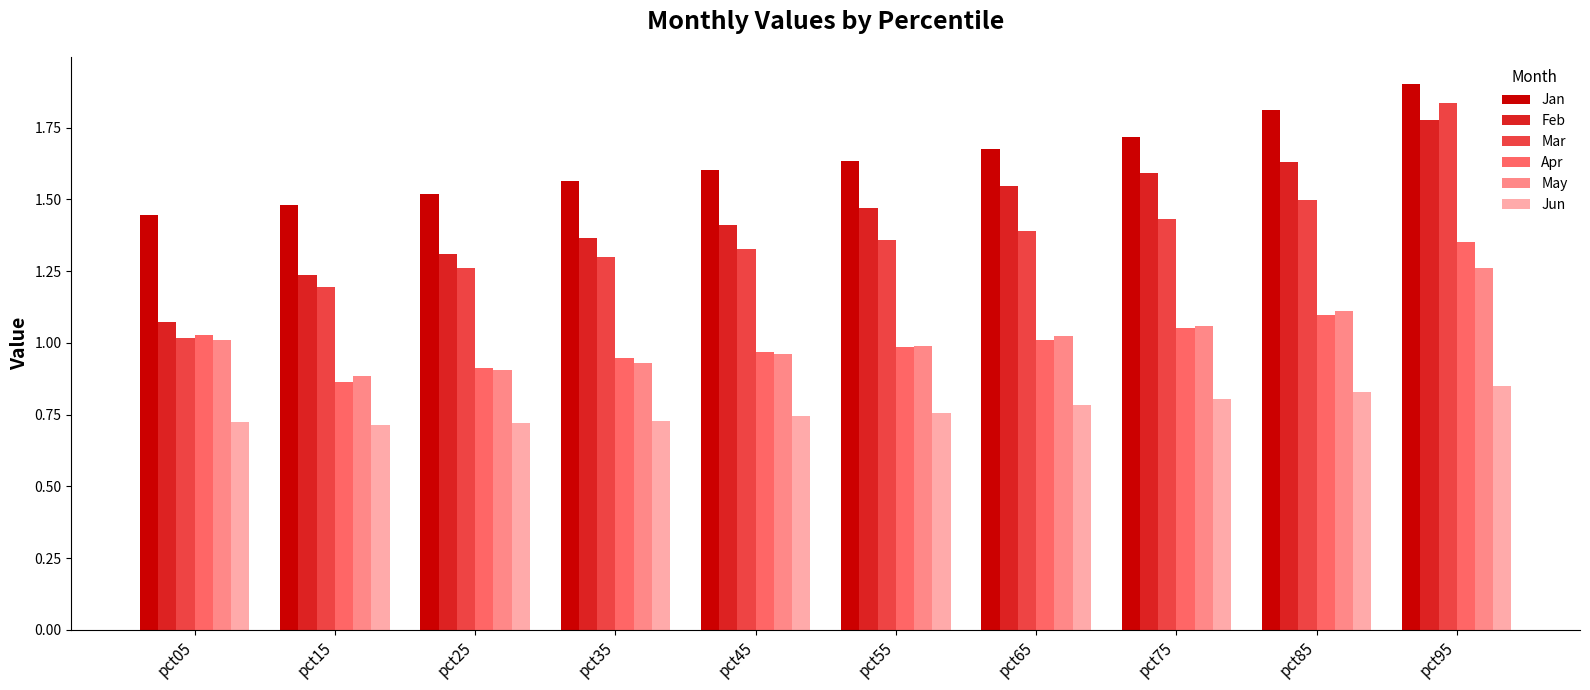

Which series changed the most between pct55 and pct75?

Feb